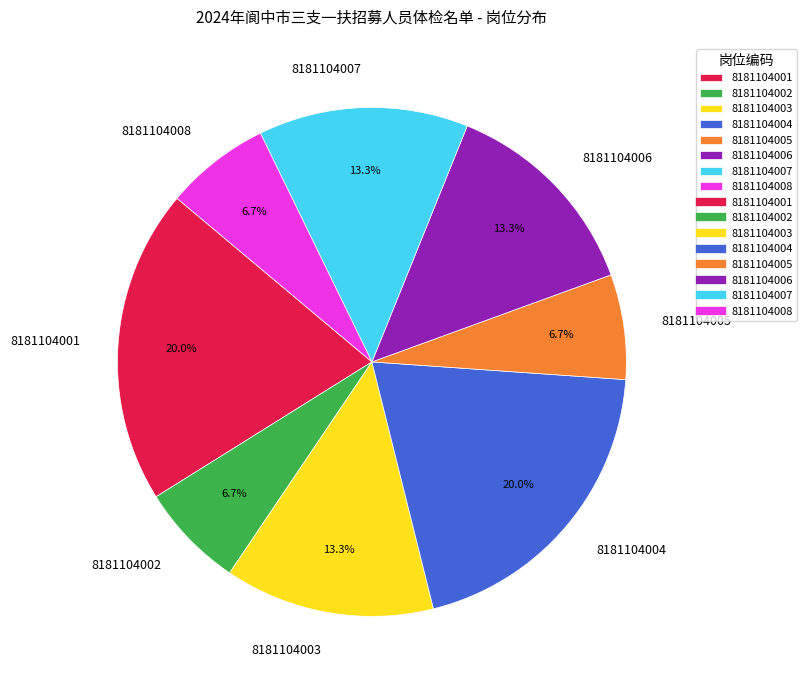

To the nearest percent, what is the difference between the largest and smallest slice percentages?

13%